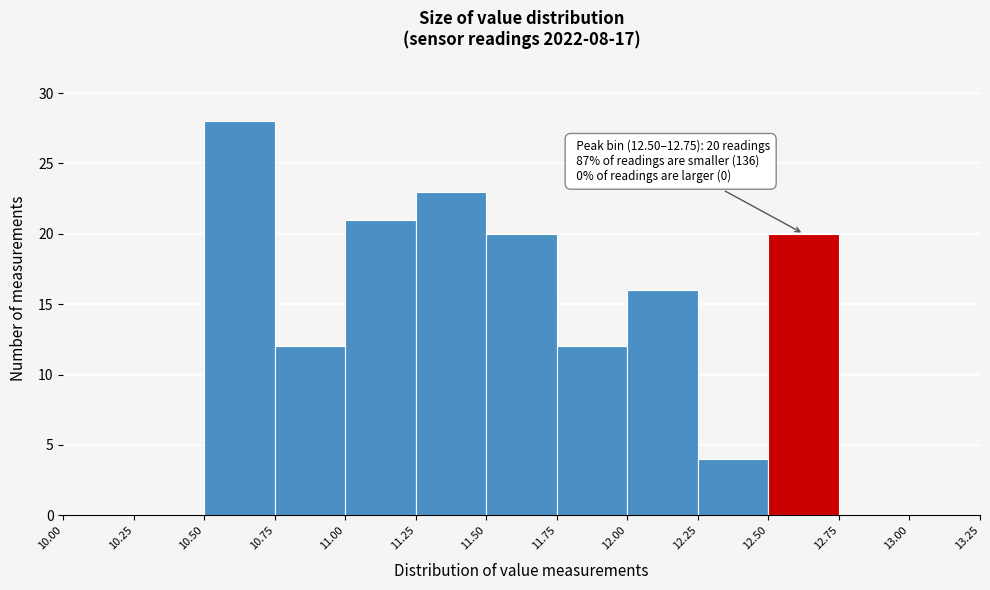

Over which range of the x-axis is the bar tallest?

10.50 to 10.75